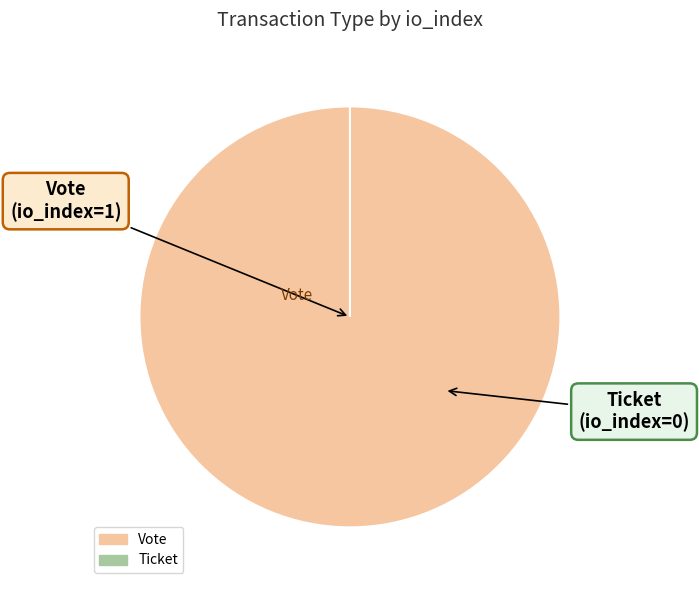

What is the change in value from Vote (io_index=1) to Ticket (io_index=0)?

-1